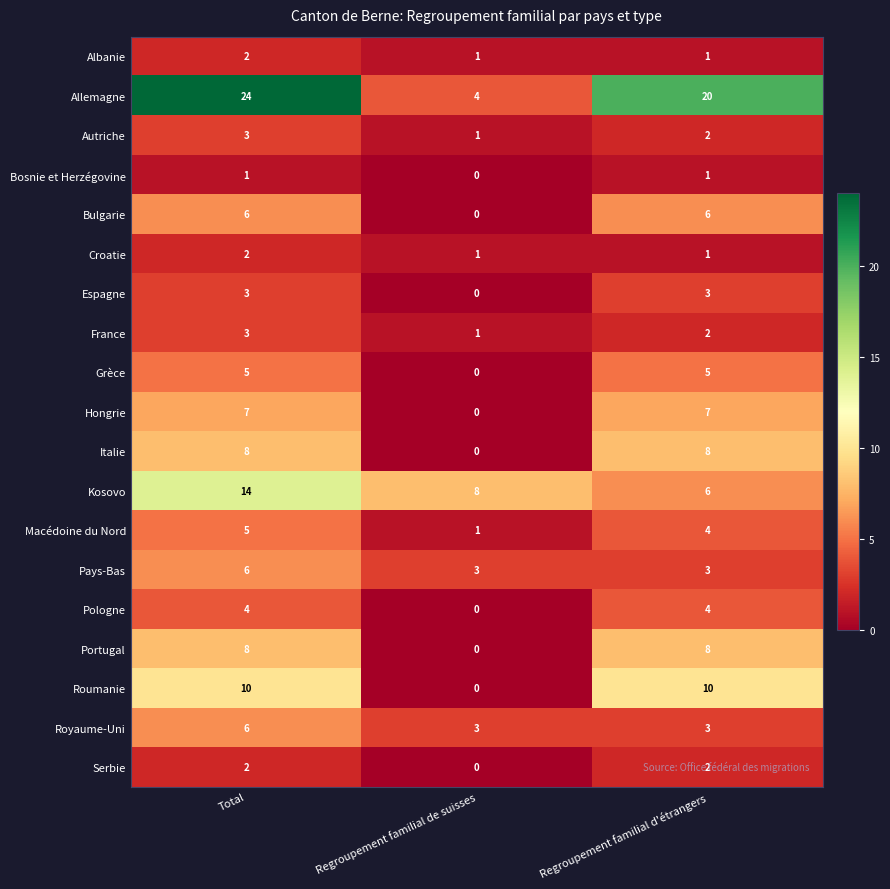

What value does the France series have at Total?

3